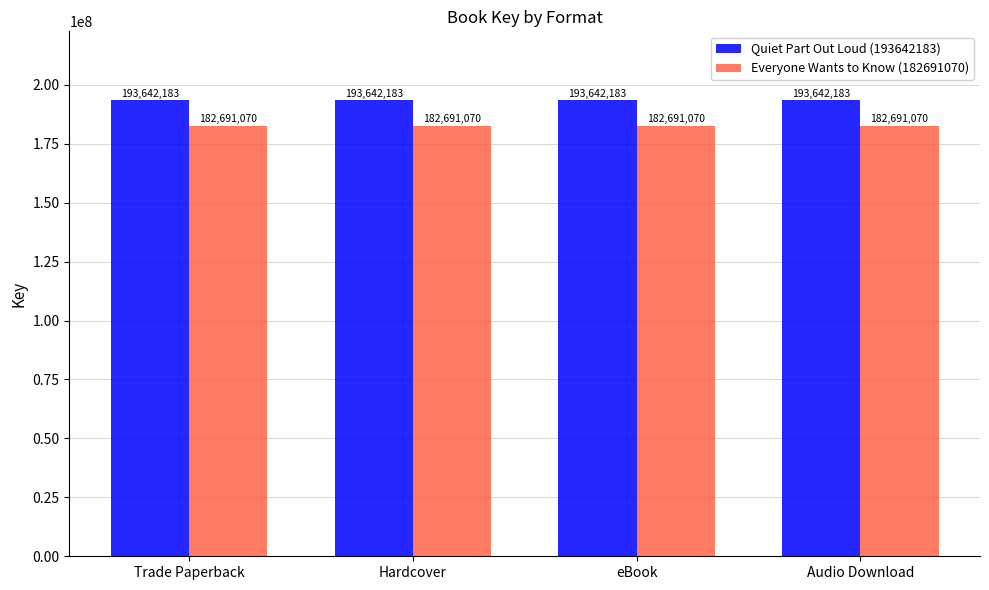

The Everyone Wants to Know (182691070) series shows 182691070 at Audio Download. True or false?

True